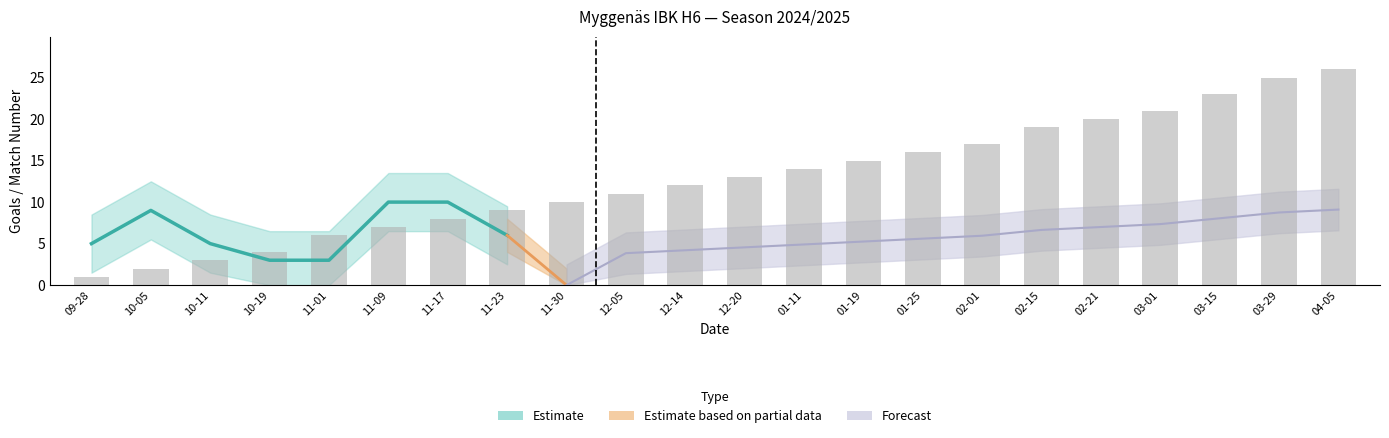

Between 2024-10-19 and 2025-01-25, which series saw the biggest shift?

Match Number